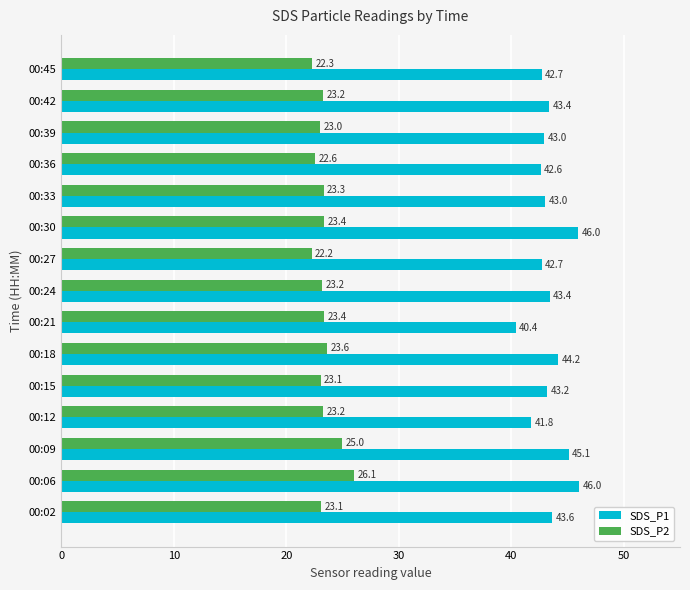

Rank the series at 00:45 from highest to lowest value.

SDS_P1, SDS_P2